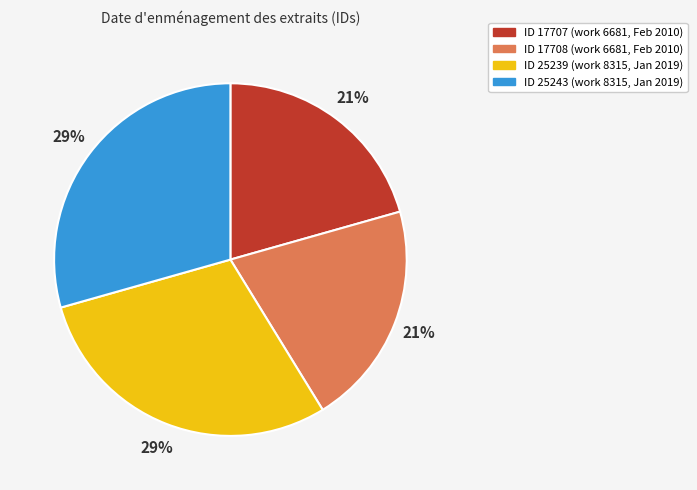

Which has a higher value, ID 17708 (work 6681, Feb 2010) or ID 25239 (work 8315, Jan 2019)?

ID 25239 (work 8315, Jan 2019)